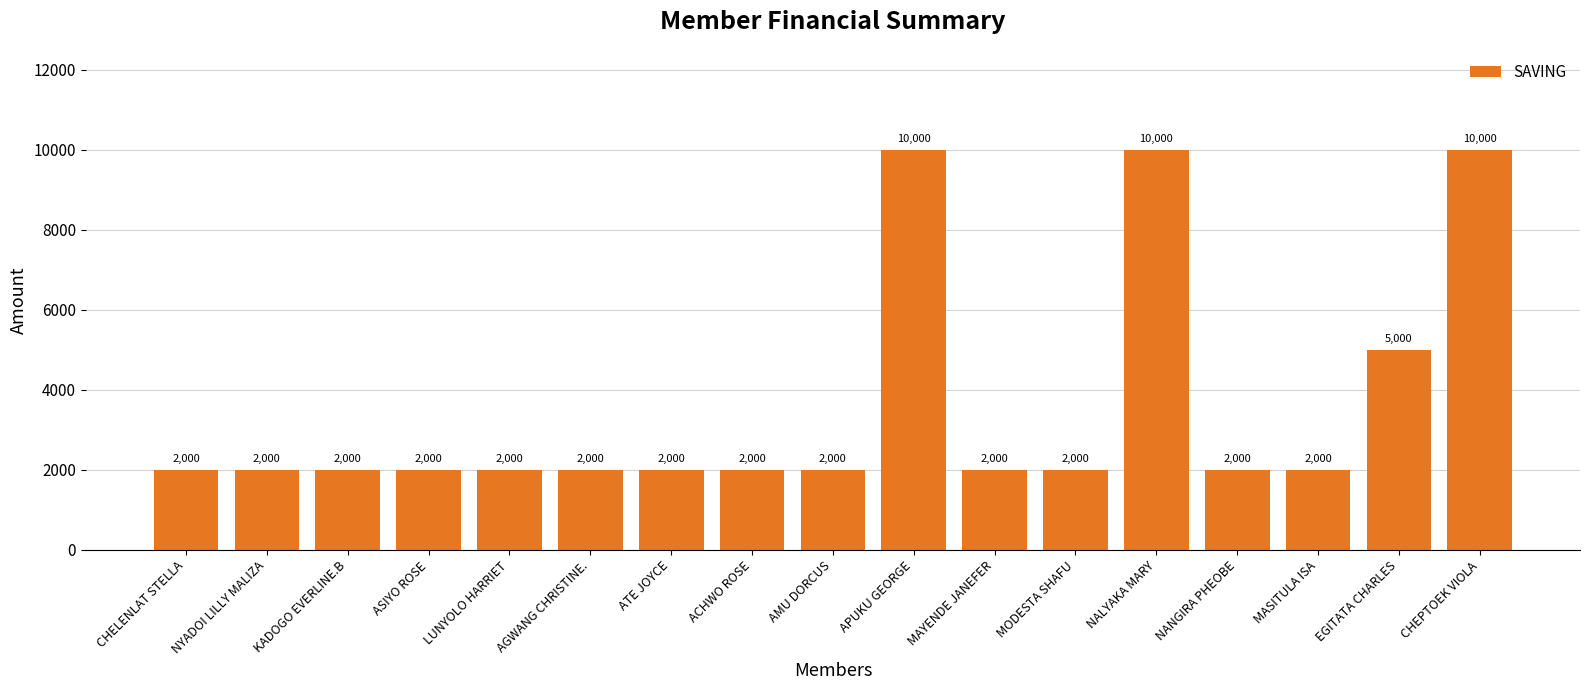

What is the sum of the values at CHELENLAT STELLA and LUNYOLO HARRIET?

4000